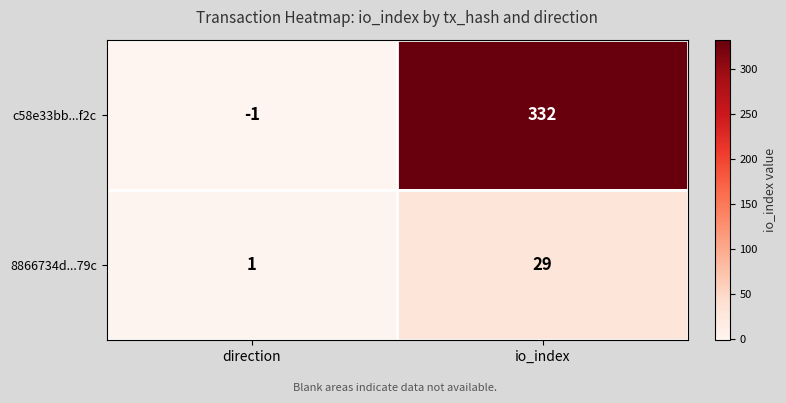

Count the number of data series in this chart.

2